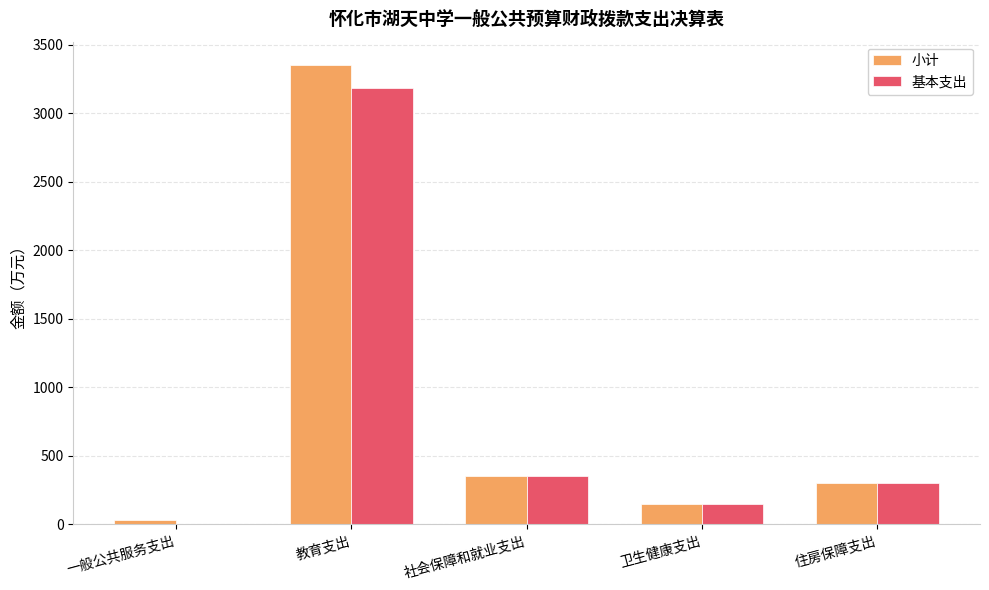

At which label does 小计 first exceed 299?

教育支出